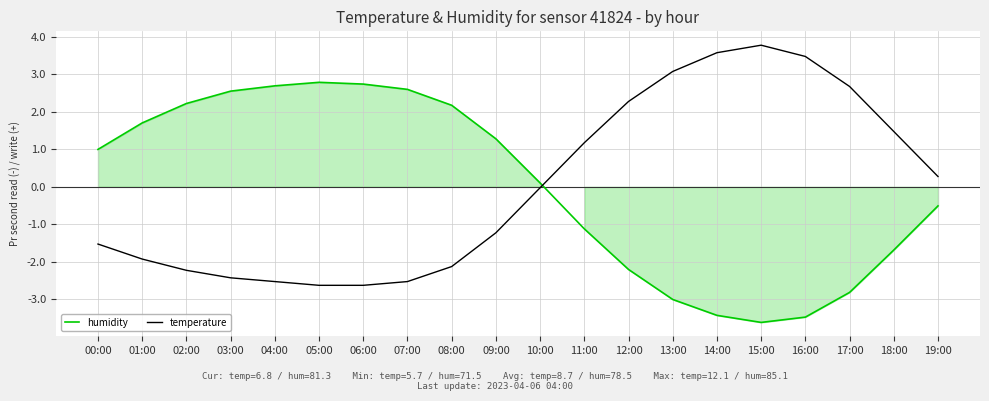

Read the temperature value at 09:00.

-1.2